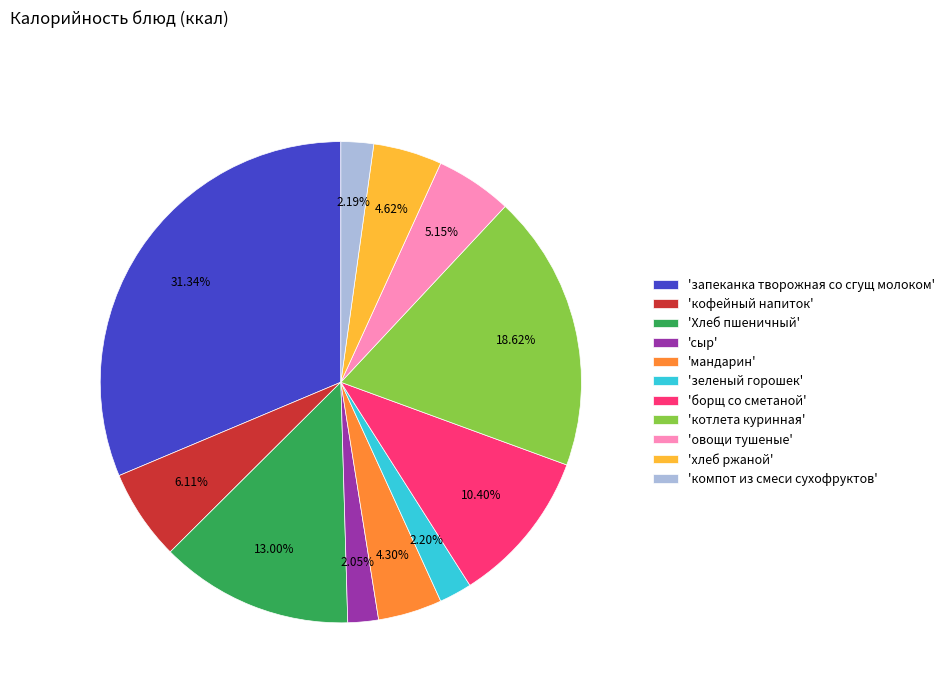

Is 'хлеб ржаной' the majority of the pie?

No